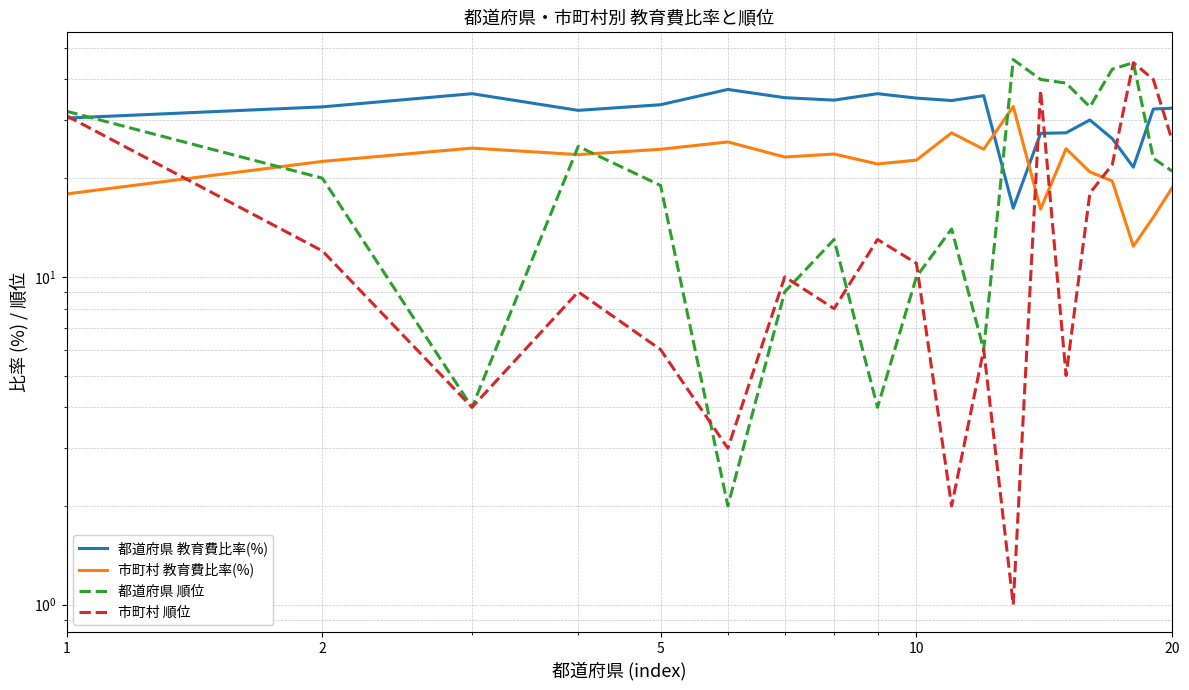

What is the lowest value of the 市町村 順位 series?

1.0